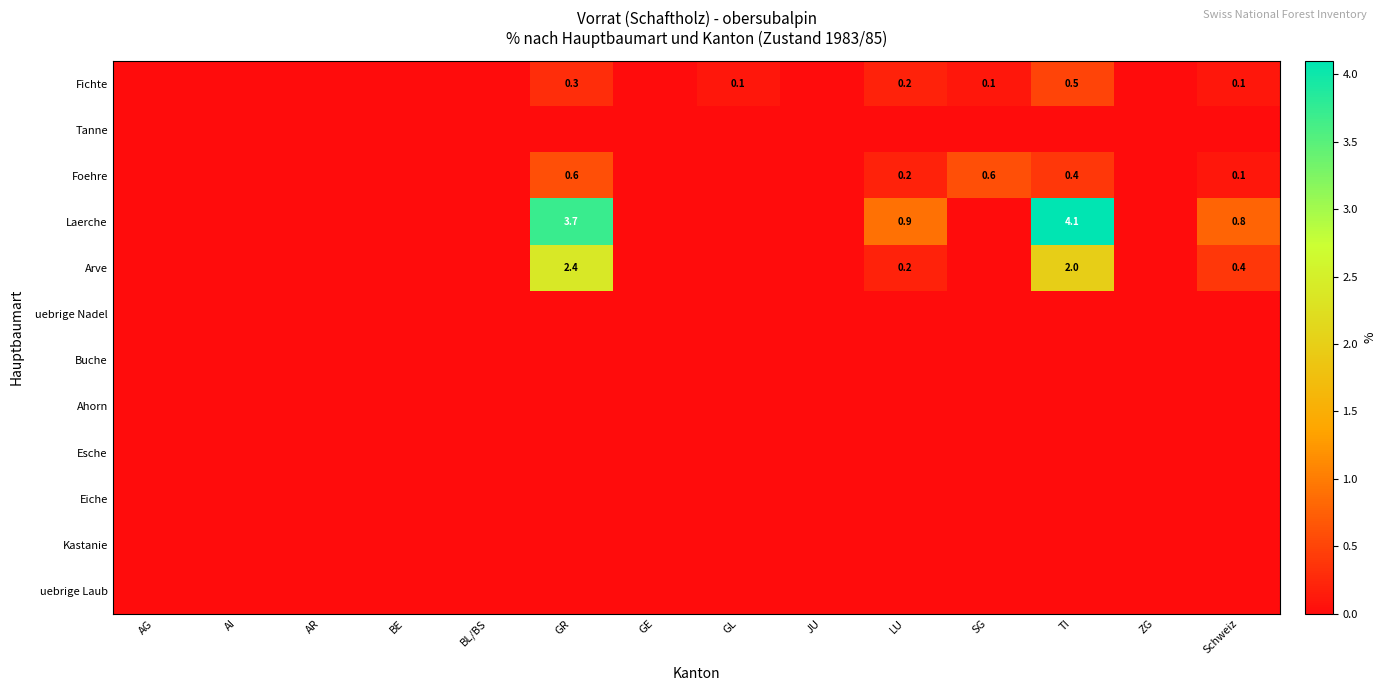

Is it true that Arve equals 2.0 at TI?

True